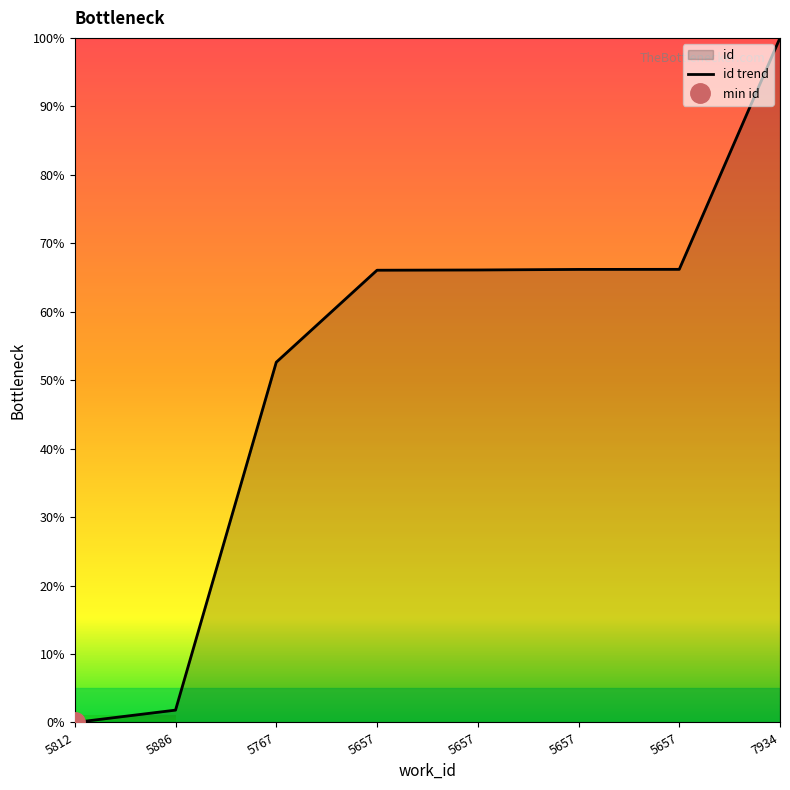

Does the chart display data point markers on the line(s)?

No